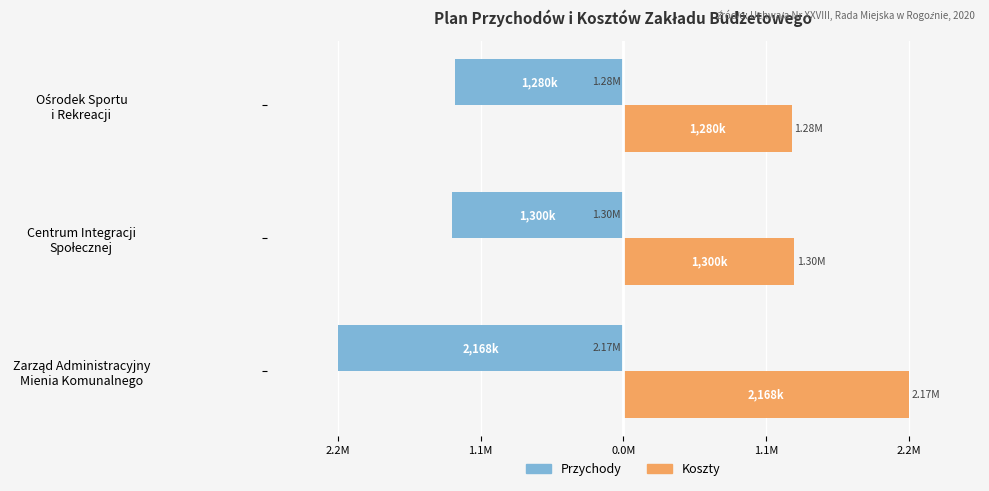

What are all the series names shown in the legend?

Przychody, Koszty